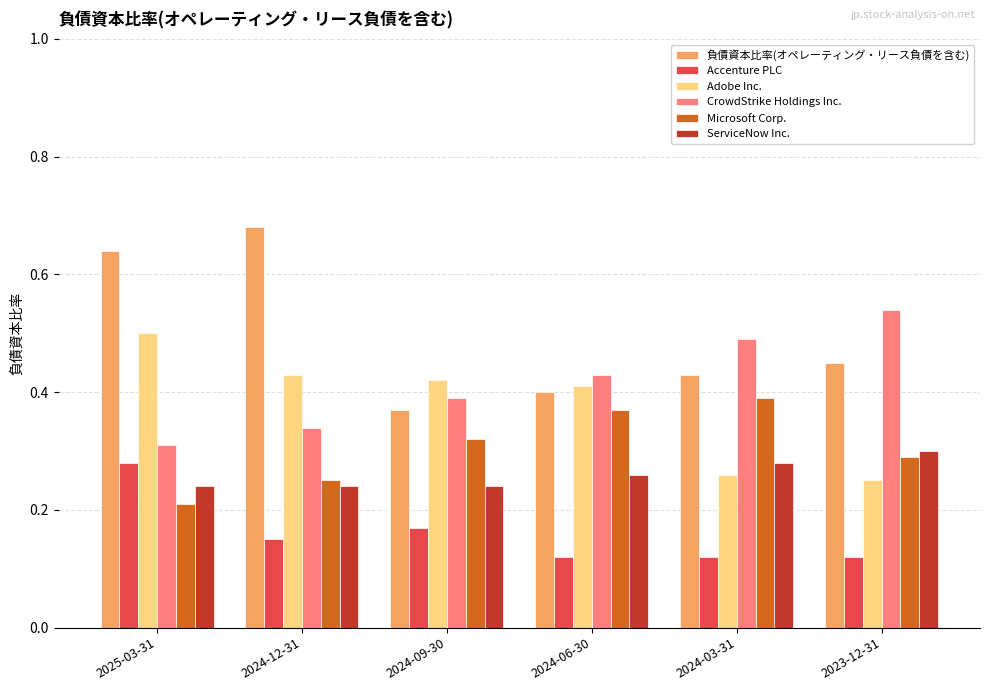

How many bars are there in each group?

6